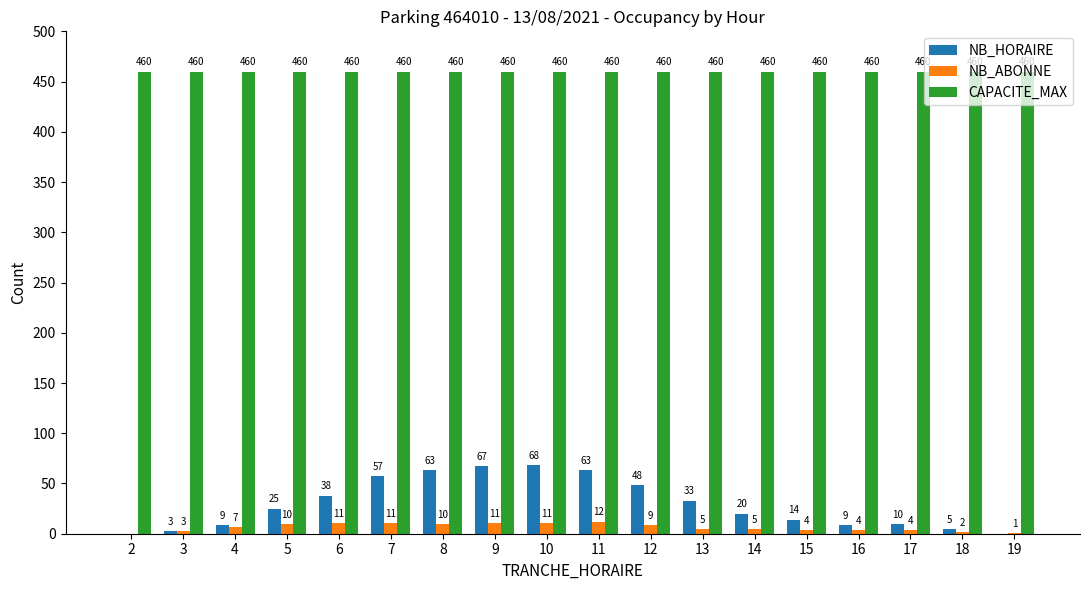

What is the sum of all NB_ABONNE values?

120